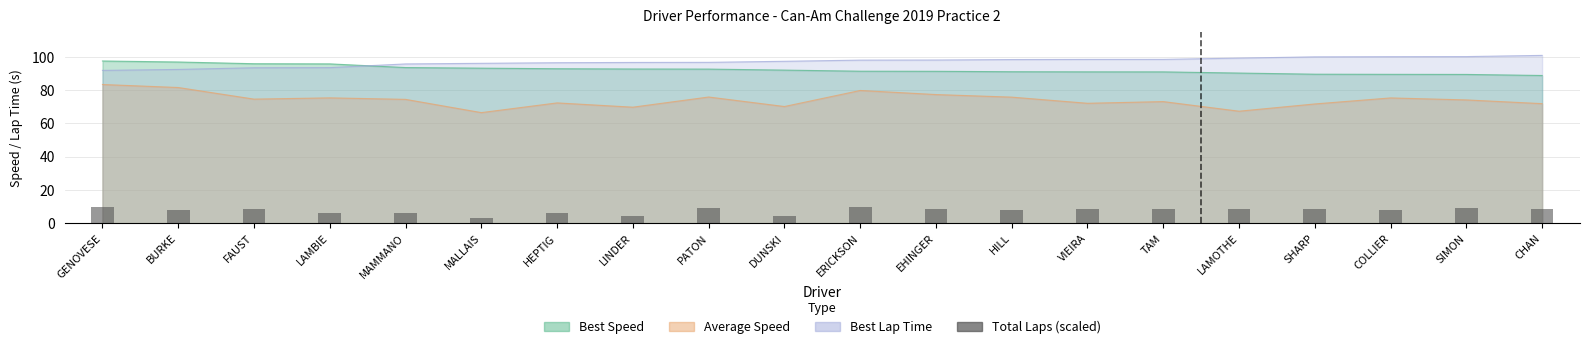

How many values exceed 8?

11